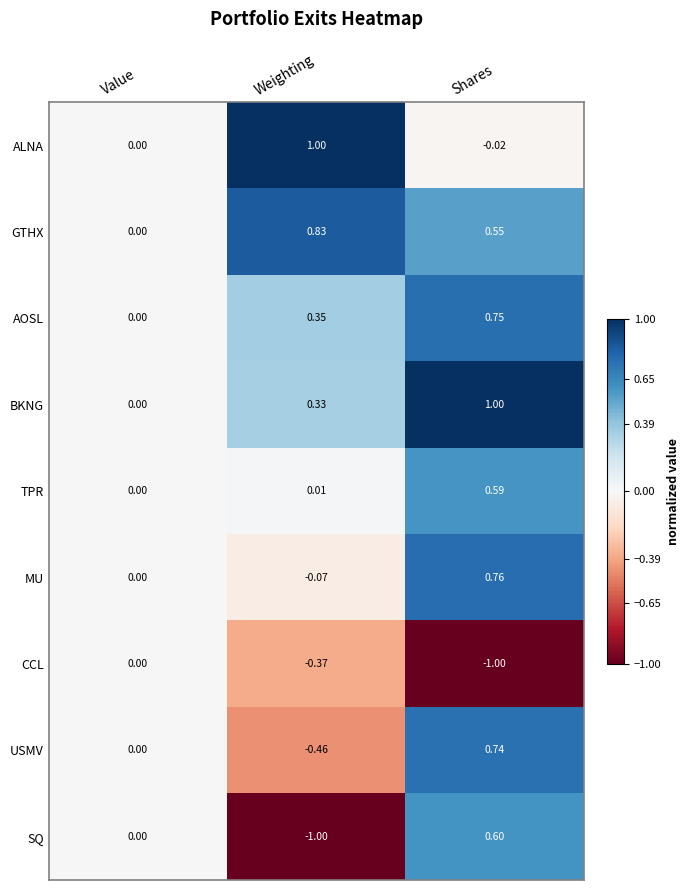

At which category is the sum across all series the highest?

Shares